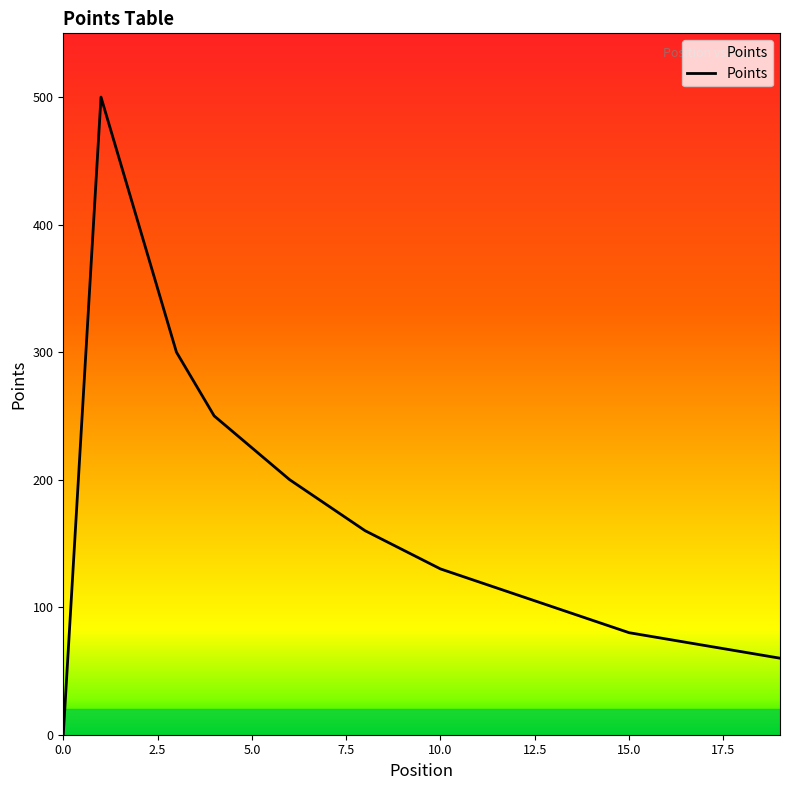

How many series are shown in this chart?

1